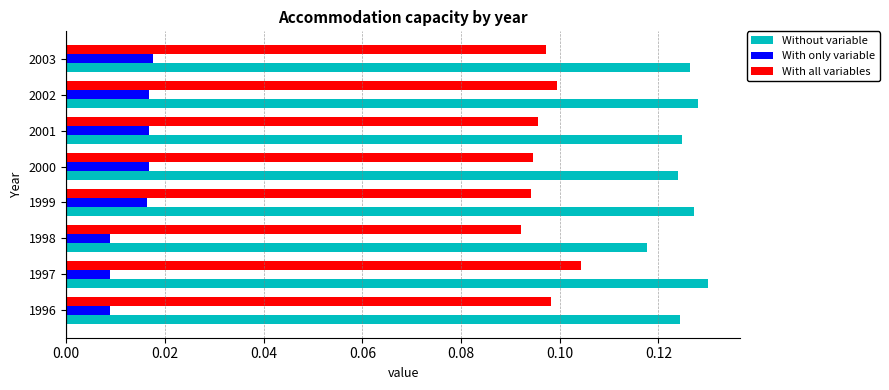

Which series has the largest range (max minus min)?

Without variable